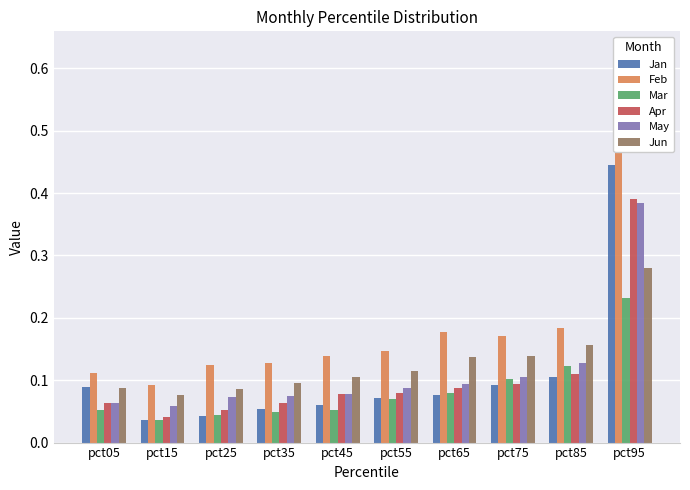

What is the value of the May bar at the 1st from the left?

0.1